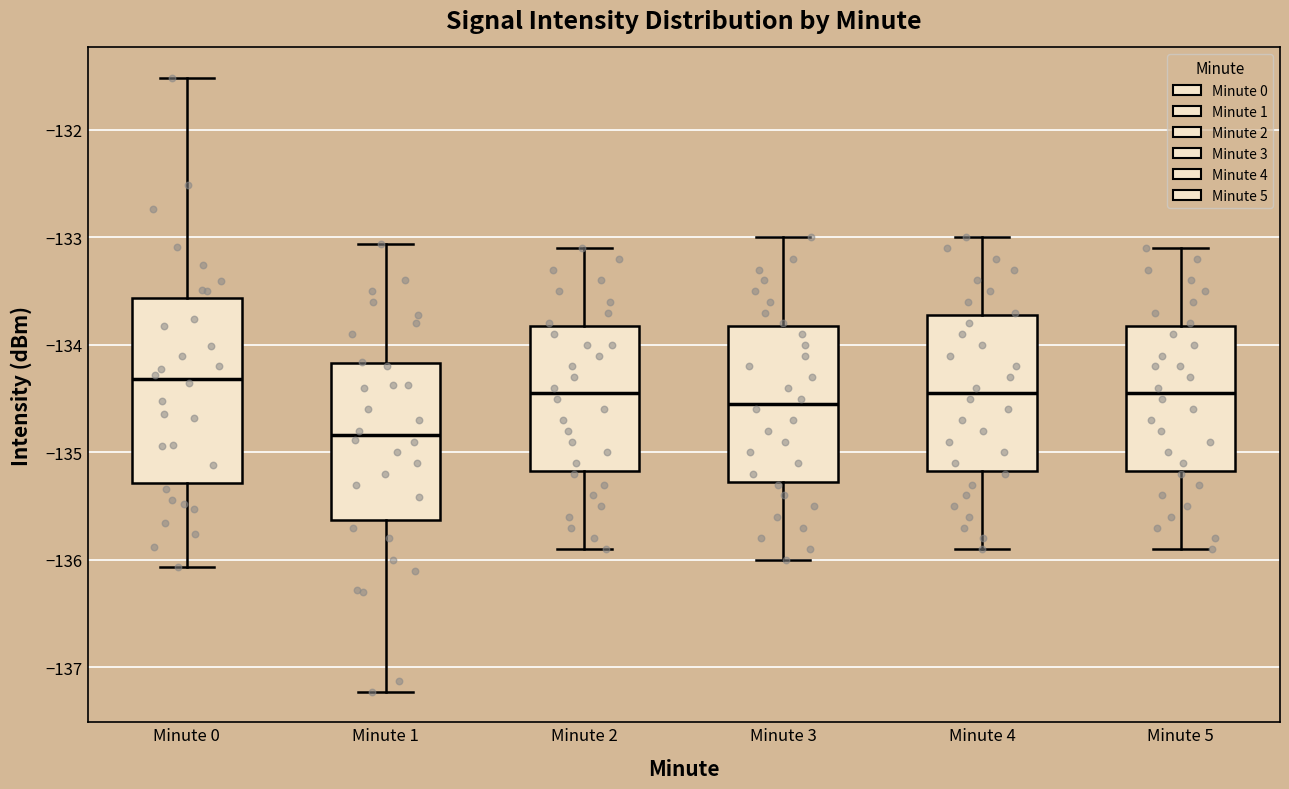

Reading left to right, read every box against the y-axis: the position of its median line, the range the box covers, and the ends of its whiskers. The values are not printed on the chart, so give them approximately, as read against the axis.

Minute 0: median -134.3, box -135.3 to -133.6, whiskers -136.1 to -131.5
Minute 1: median -134.8, box -135.6 to -134.2, whiskers -137.2 to -133.1
Minute 2: median -134.4, box -135.2 to -133.8, whiskers -135.9 to -133.1
Minute 3: median -134.5, box -135.3 to -133.8, whiskers -136.0 to -133.0
Minute 4: median -134.4, box -135.2 to -133.7, whiskers -135.9 to -133.0
Minute 5: median -134.4, box -135.2 to -133.8, whiskers -135.9 to -133.1